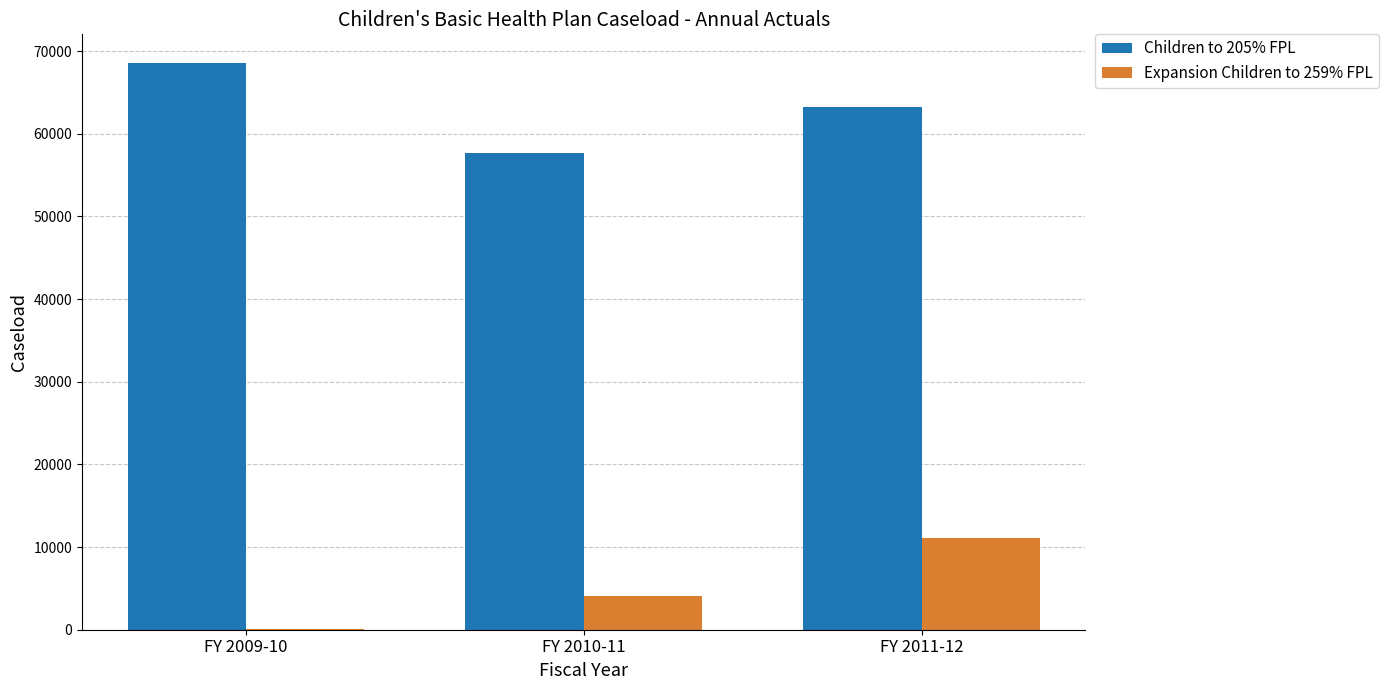

Is the value of Children to 205% FPL at FY 2009-10 greater than the value of Expansion Children to 259% FPL at FY 2009-10?

Yes